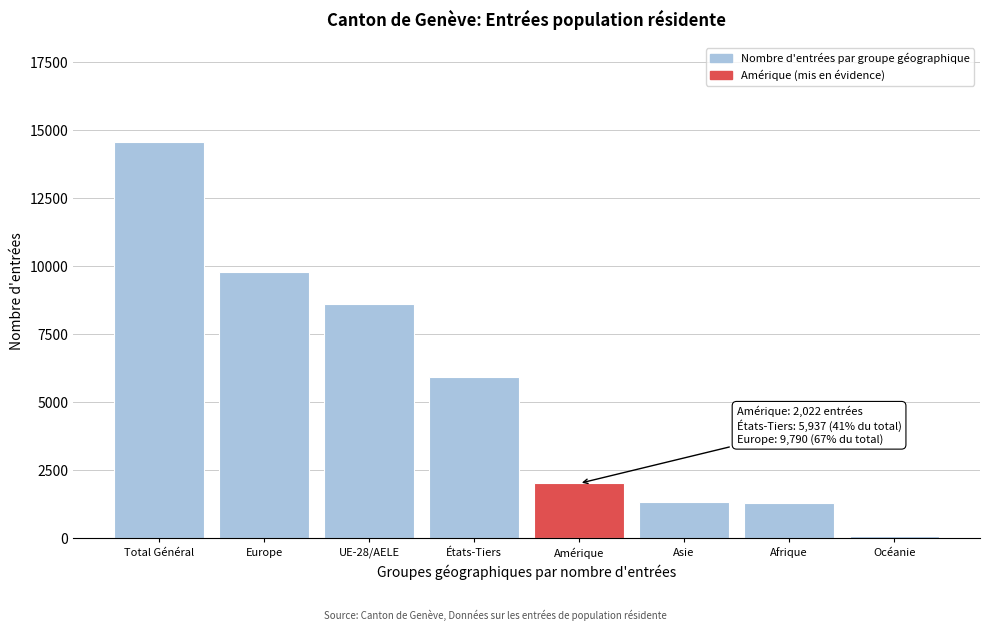

What is the label of the 5th bar from the left?

Amérique